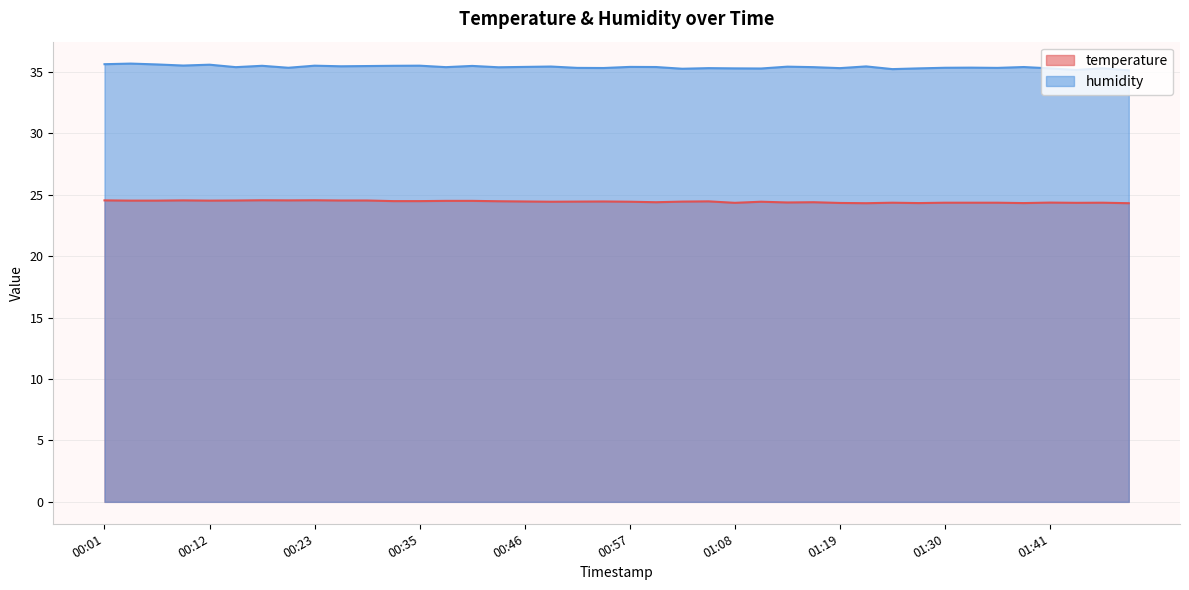

What is the total value across all series at 01:35?

59.7